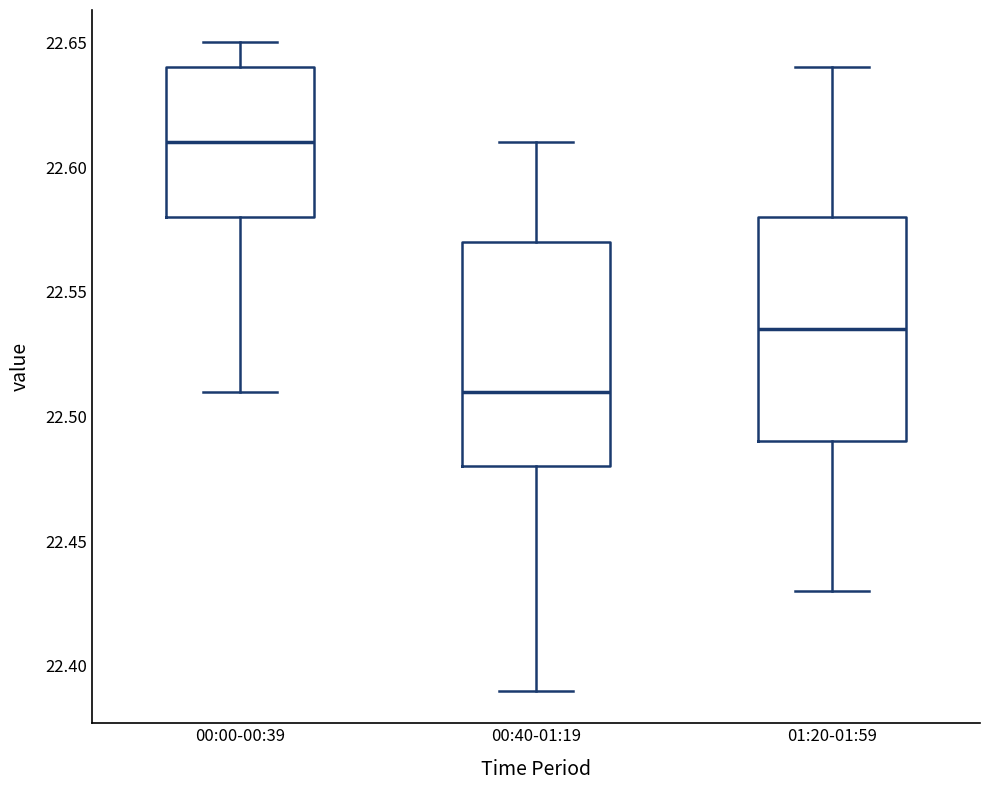

Reading left to right, read every box against the y-axis: the position of its median line, the range the box covers, and the ends of its whiskers. The values are not printed on the chart, so give them approximately, as read against the axis.

00:00-00:39: median 22.610, box 22.580 to 22.640, whiskers 22.510 to 22.650
00:40-01:19: median 22.510, box 22.480 to 22.570, whiskers 22.390 to 22.610
01:20-01:59: median 22.535, box 22.490 to 22.580, whiskers 22.430 to 22.640